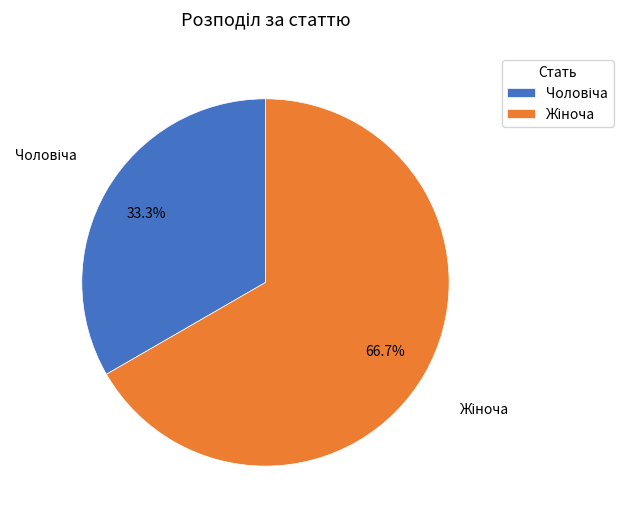

Is there a majority slice in this chart?

Yes